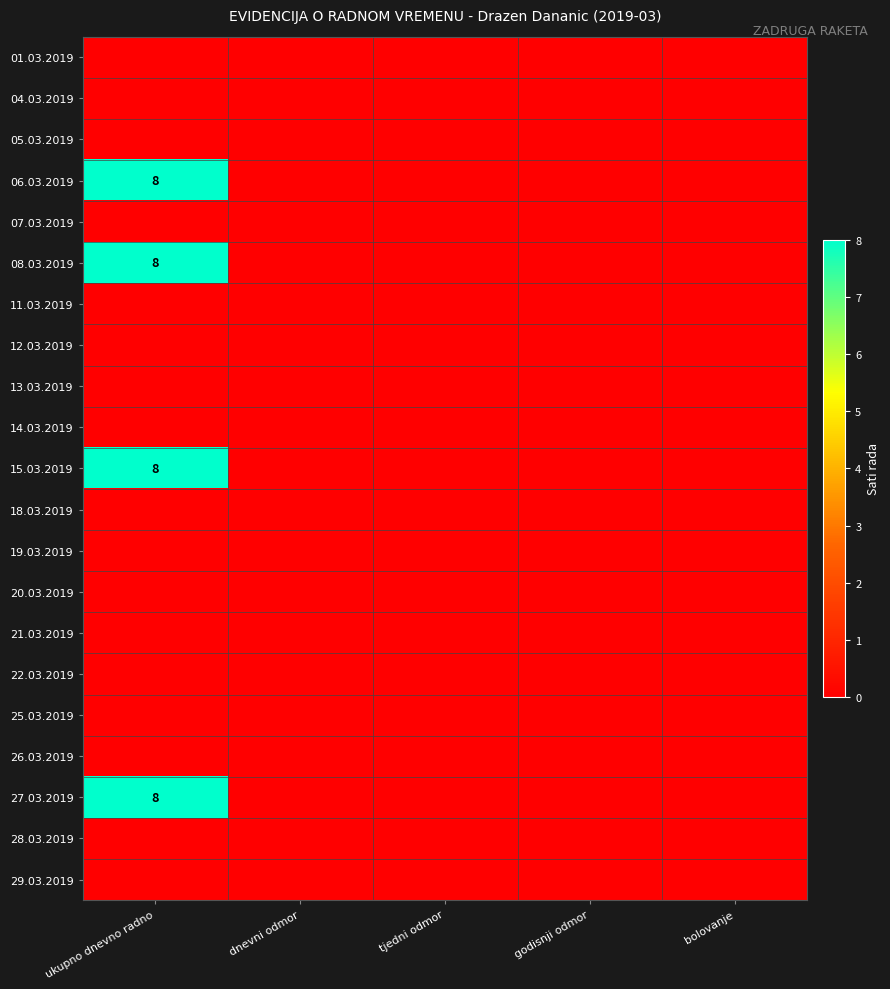

At which category does the chart reach its minimum across all series?

ukupno dnevno radno